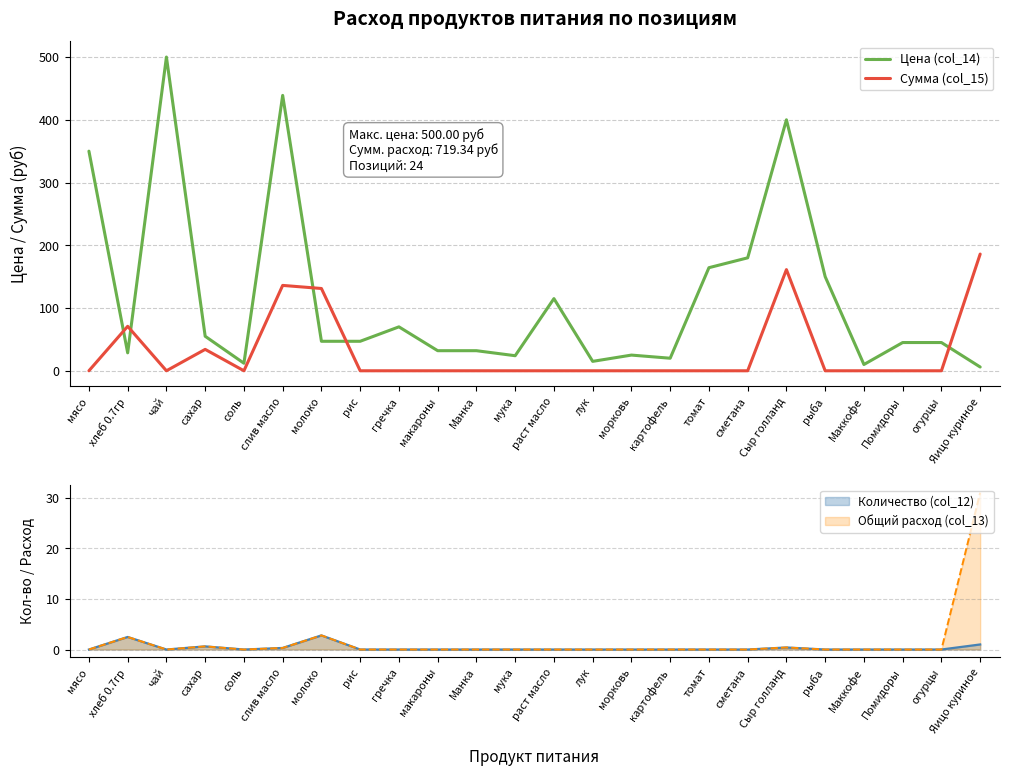

Count the number of data series in this chart.

2